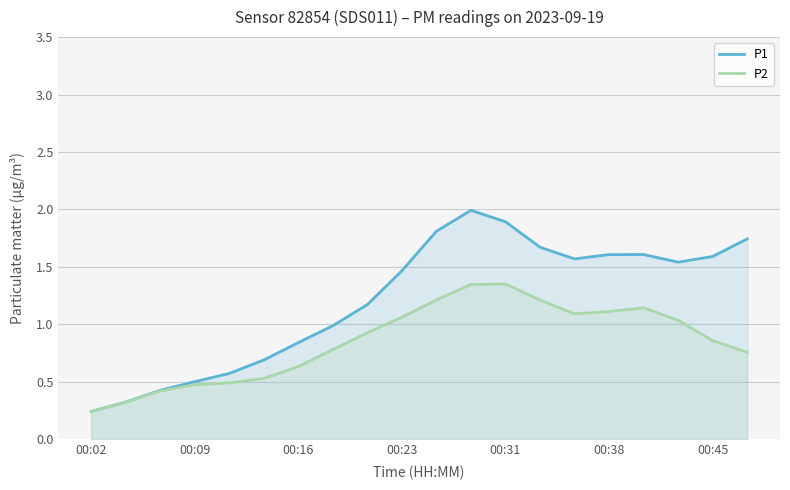

True or false: P1 and P2 cross at least once.

False